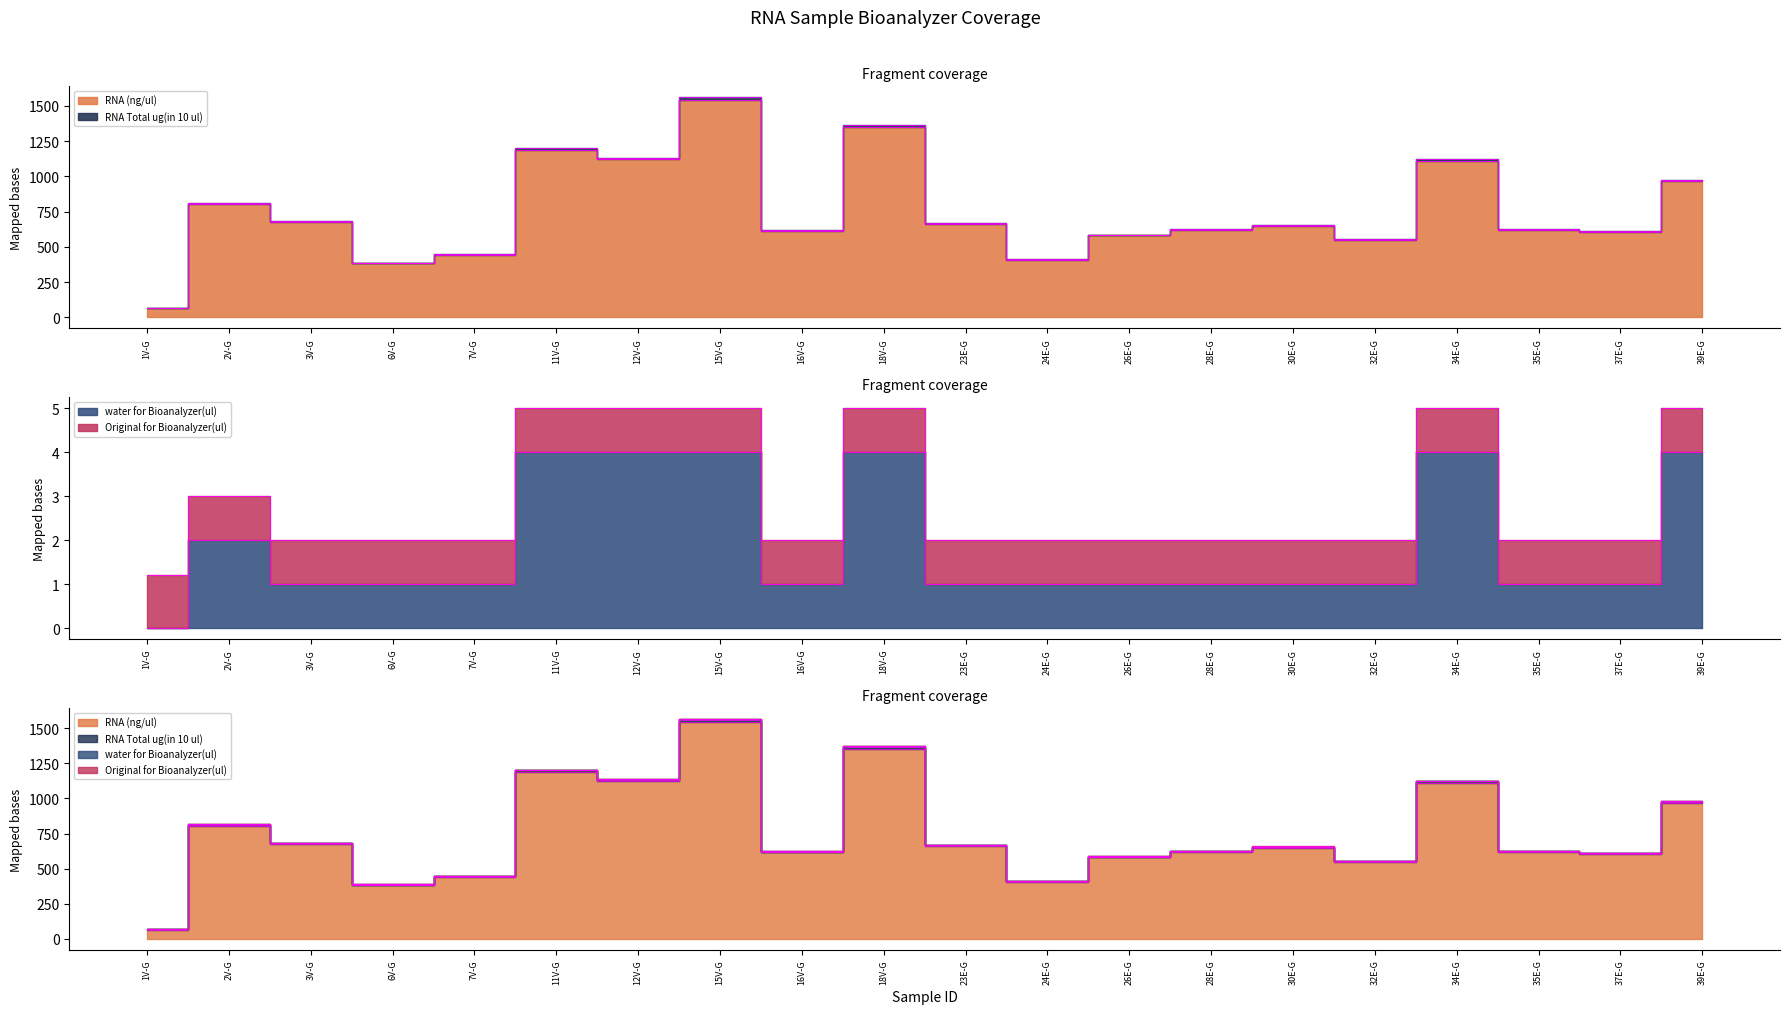

True or false: RNA (ng/ul) and water for Bioanalyzer(ul) cross at least once.

False